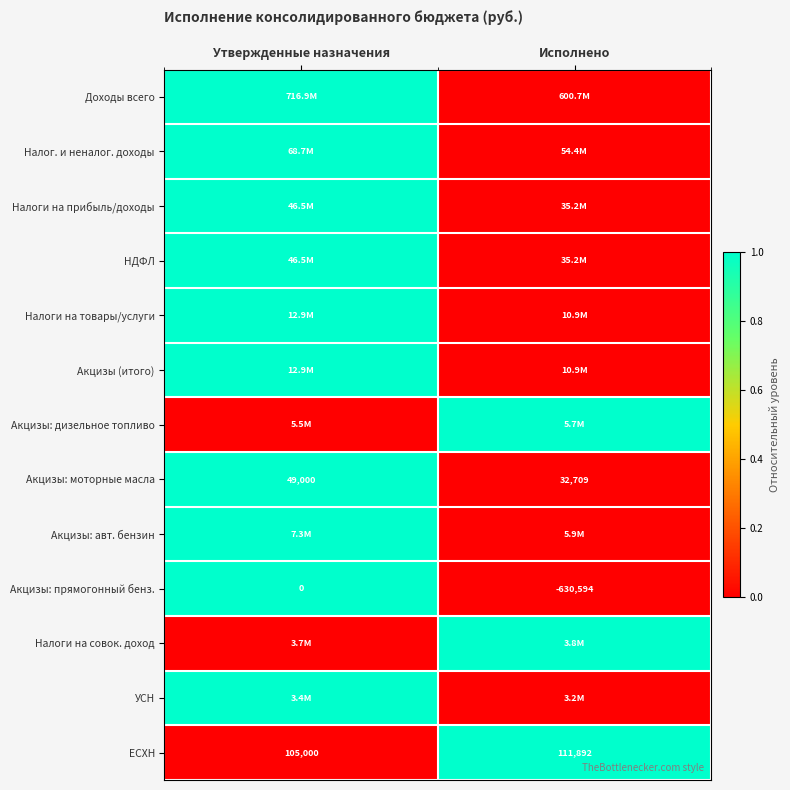

List the labels in order of Акцизы: моторные масла value, largest first.

Утвержденные назначения, Исполнено